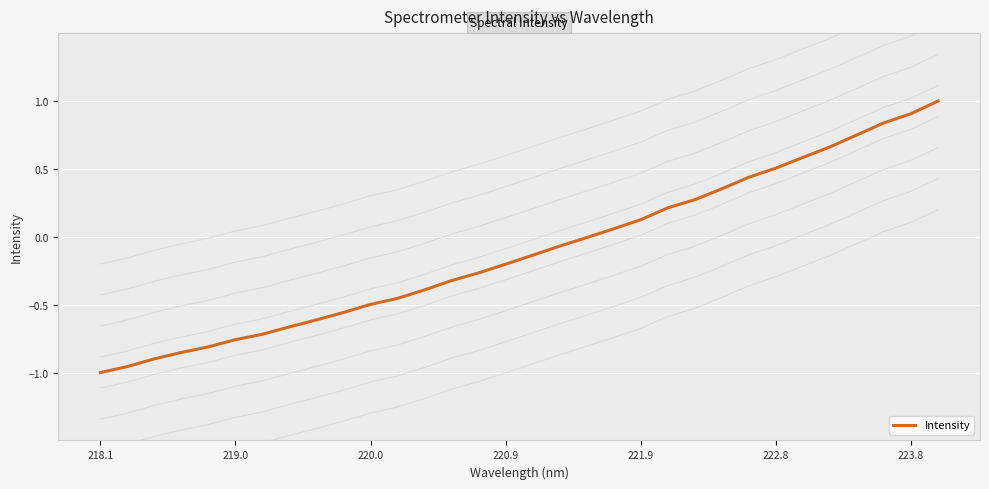

At which category does the chart reach its minimum across all series?

218.1